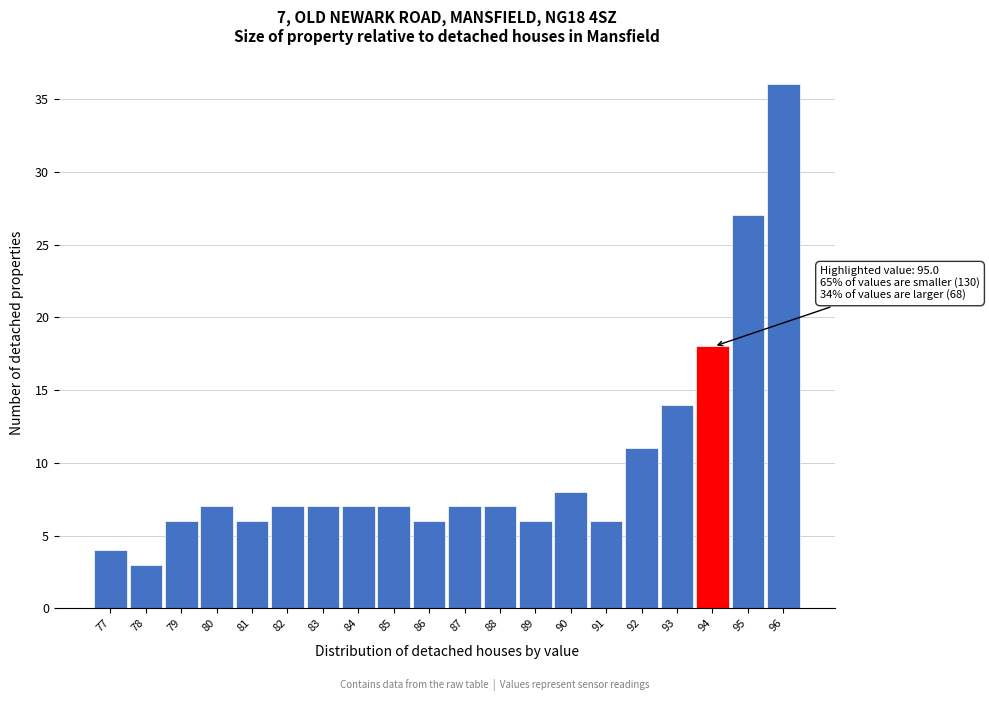

Reading left to right, what are all the values shown in this chart?

77=4	78=3	79=6	80=7	81=6	82=7	83=7	84=7	85=7	86=6	87=7	88=7	89=6	90=8	91=6	92=11	93=14	94=18	95=27	96=36